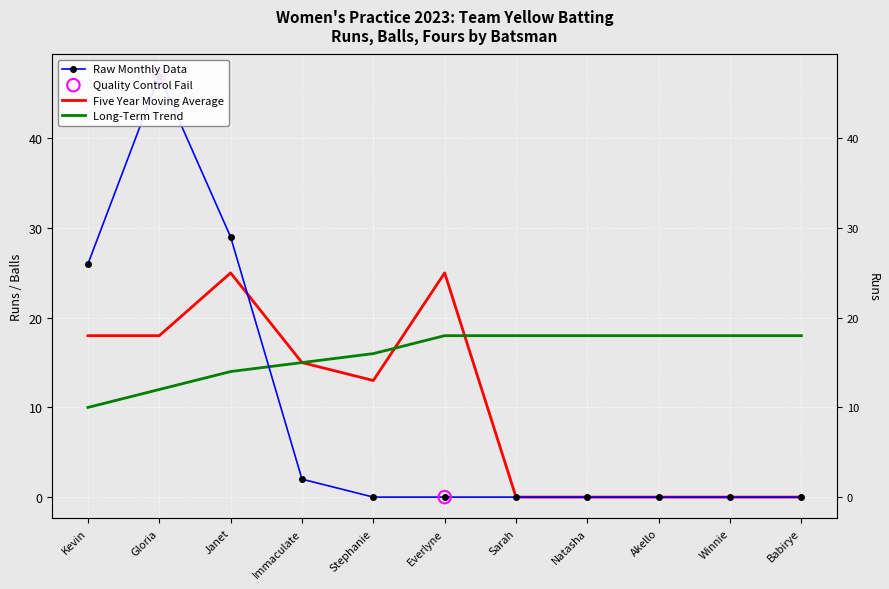

Is the value of Long-Term Trend at Akello greater than the value of Raw Monthly Data at Gloria?

No